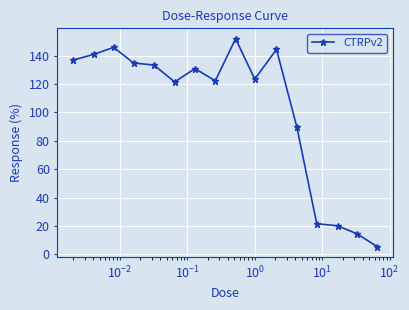

True or false: the data has more than 1 interior local peaks.

True